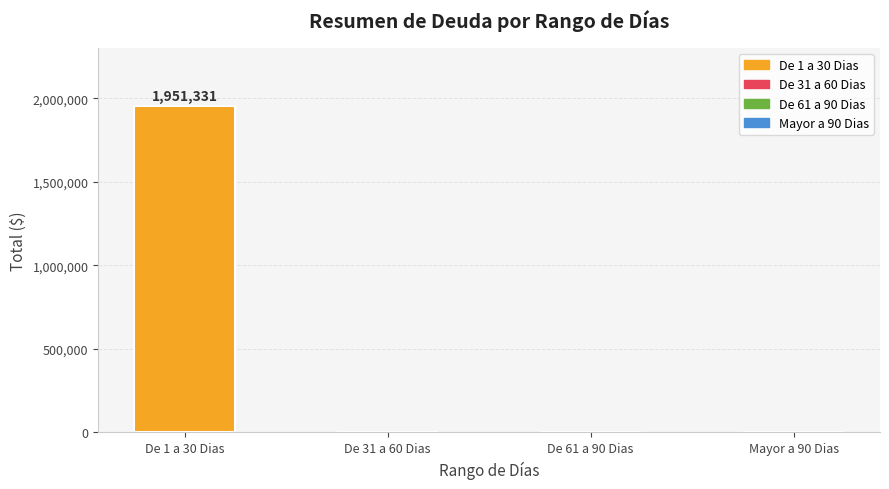

What is the change in value from De 1 a 30 Dias to Mayor a 90 Dias?

-1951331